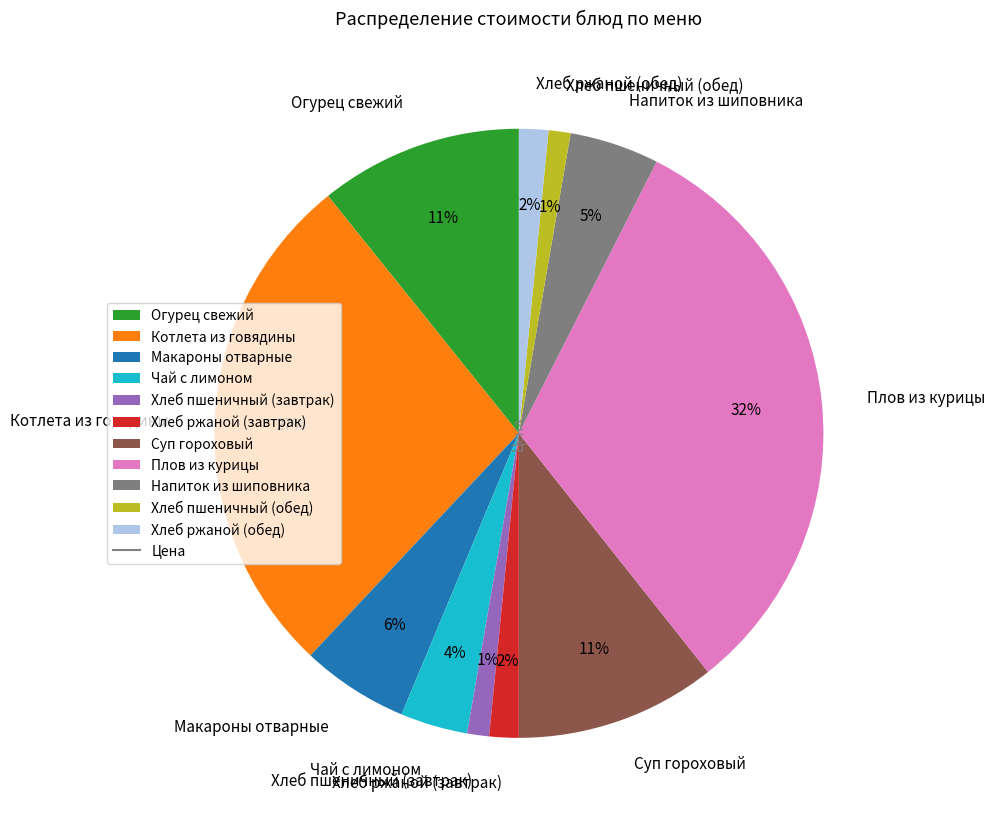

Do Хлеб пшеничный (завтрак) and Напиток из шиповника together represent more than half of the pie?

No